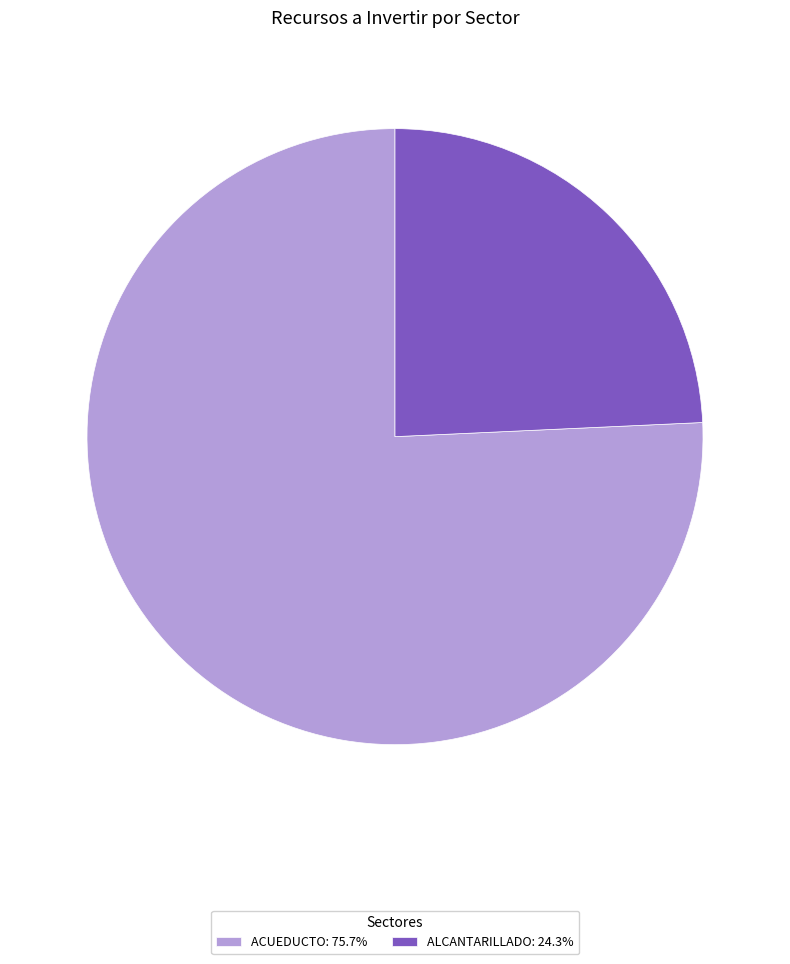

Is ALCANTARILLADO: 24.3% the majority of the pie?

No